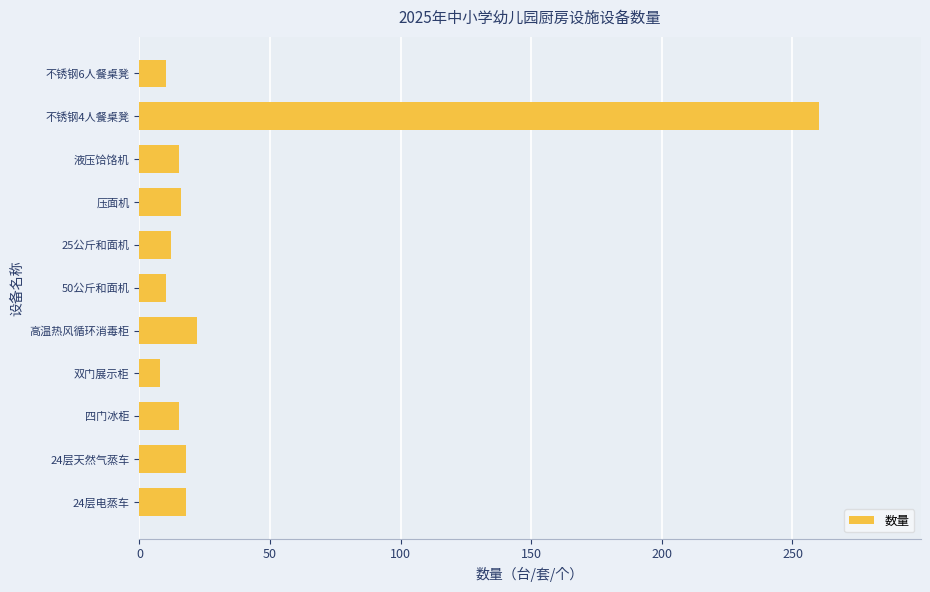

What is the change in value from 压面机 to 不锈钢4人餐桌凳?

+244